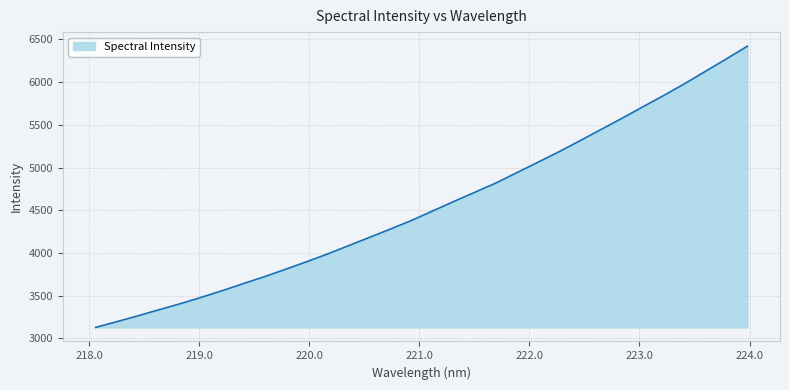

What is the minimum value shown in the chart?

3129.6